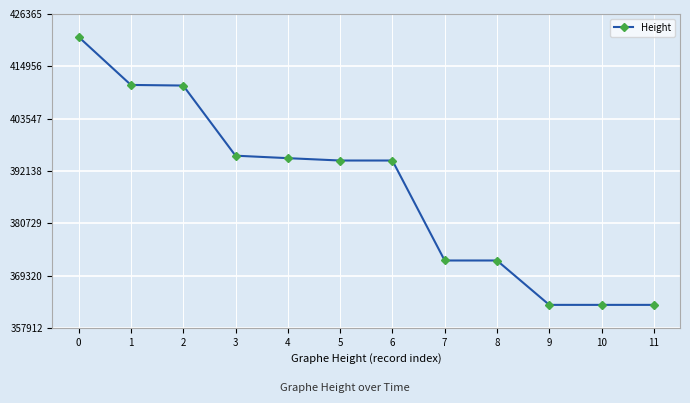

What is the ratio of the value at 4 to the value at 7?

1.1